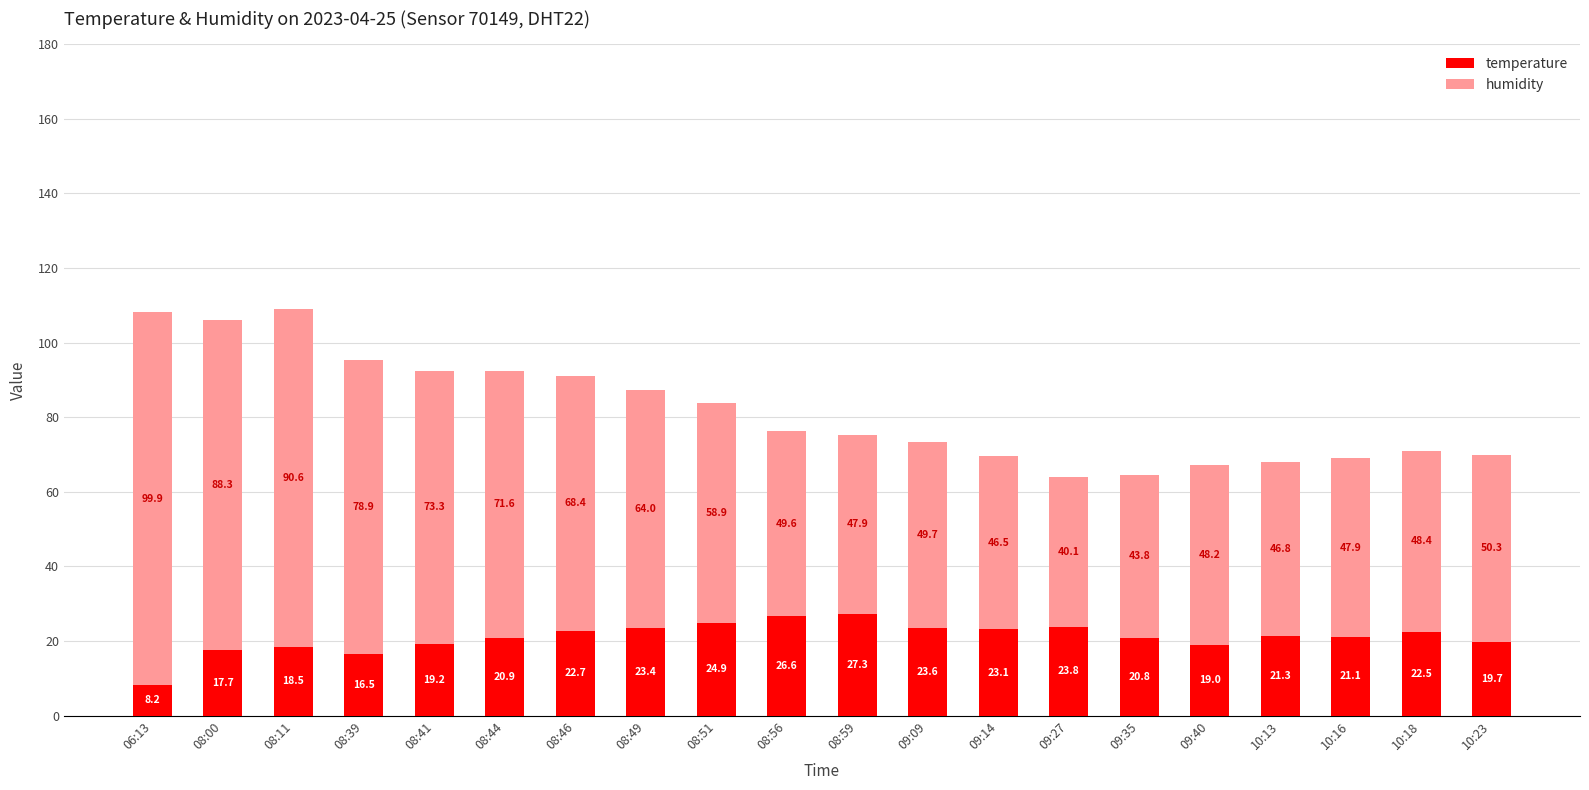

How many bars are there in total?

20